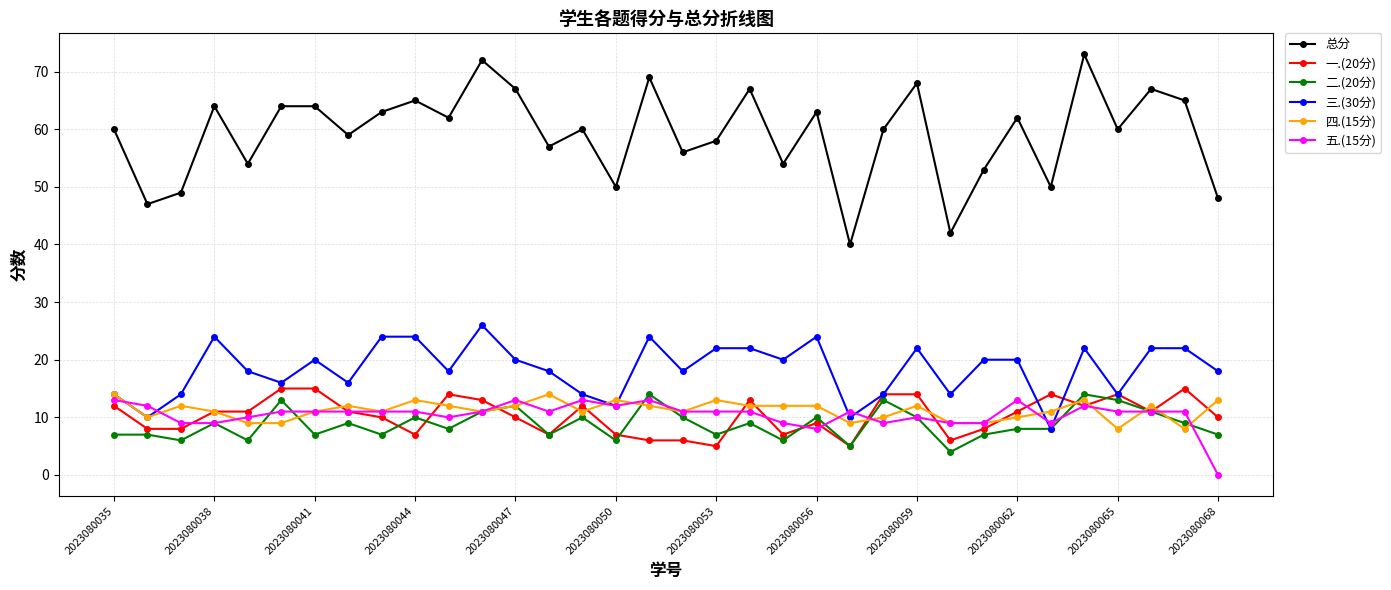

Which series has the widest spread of values?

总分